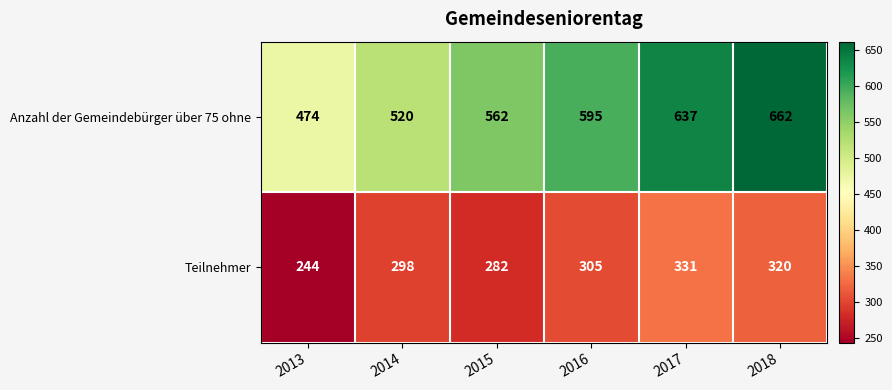

Reading left to right, transcribe all the data shown in this chart.

Anzahl der Gemeindebürger über 75 ohne: 2013=474	2014=520	2015=562	2016=595	2017=637	2018=662
Teilnehmer: 2013=244	2014=298	2015=282	2016=305	2017=331	2018=320